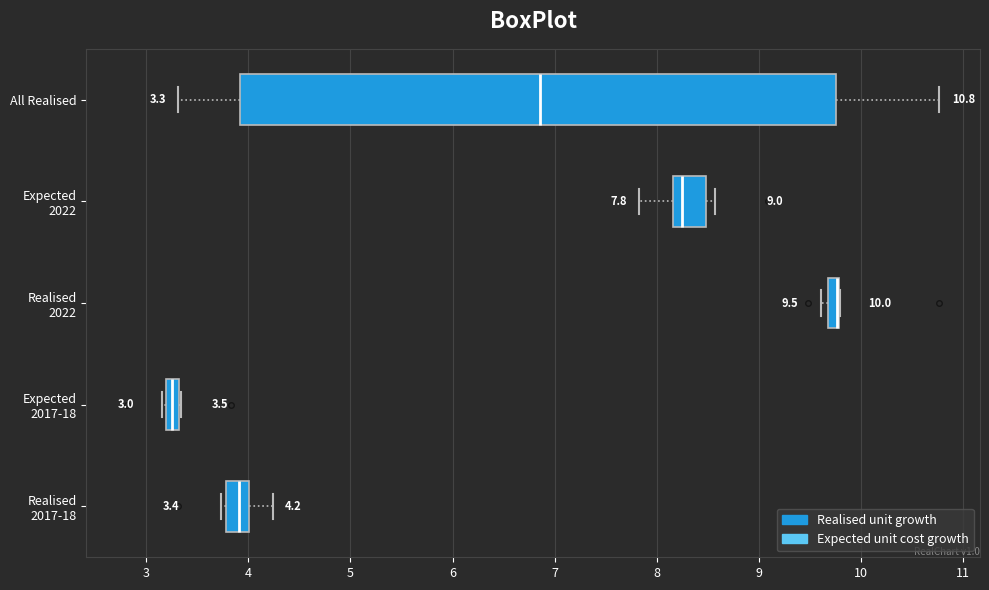

Which box is the widest, from its left edge to its right edge?

All Realised